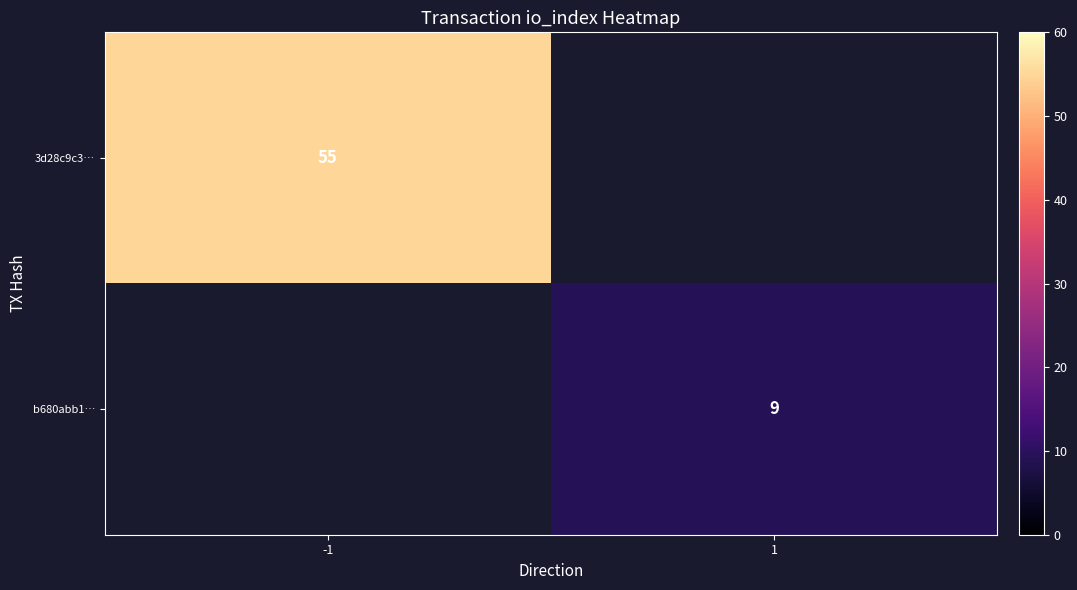

True or false: b680abb1… has a value of 14 at 1.

False